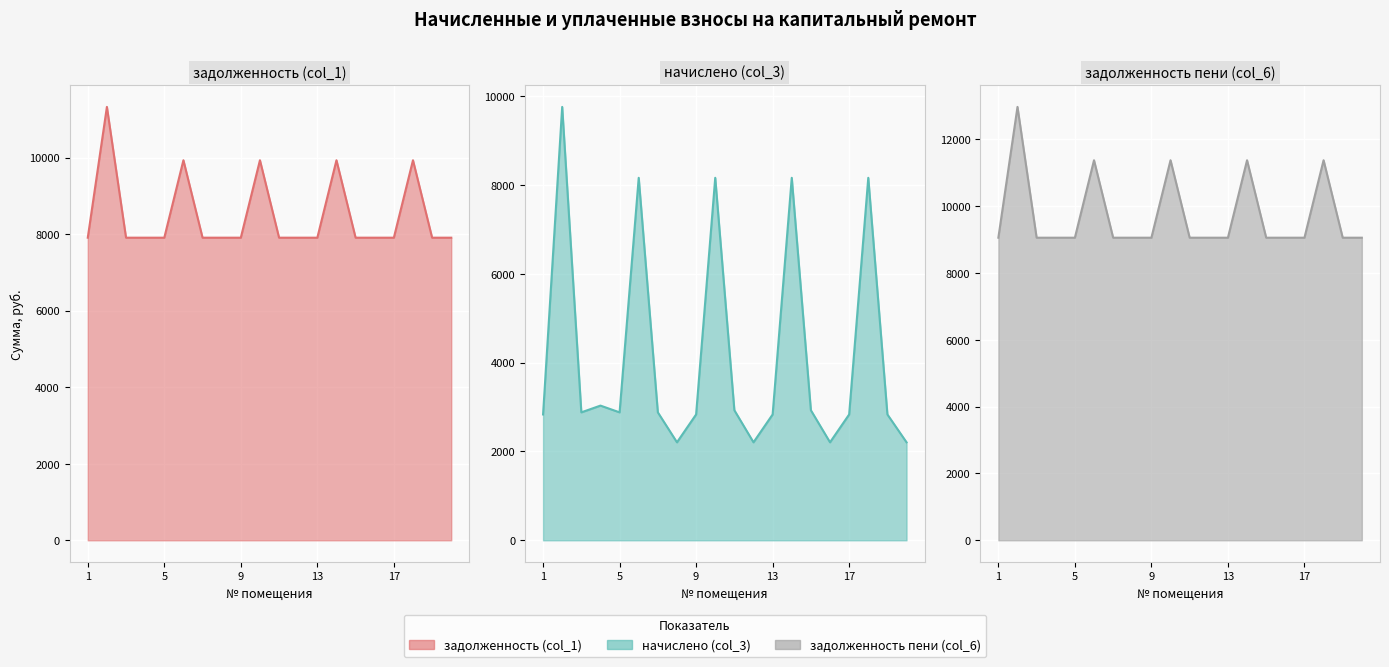

True or false: начислено (col_3) and задолженность пени (col_6) intersect in this chart.

False